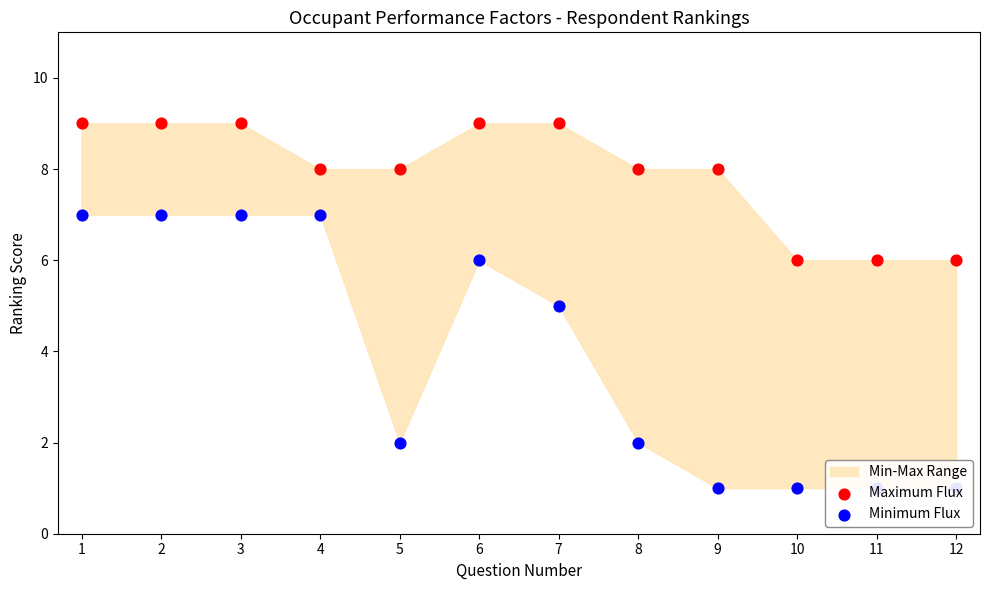

What is the total value across all series at 9?

9